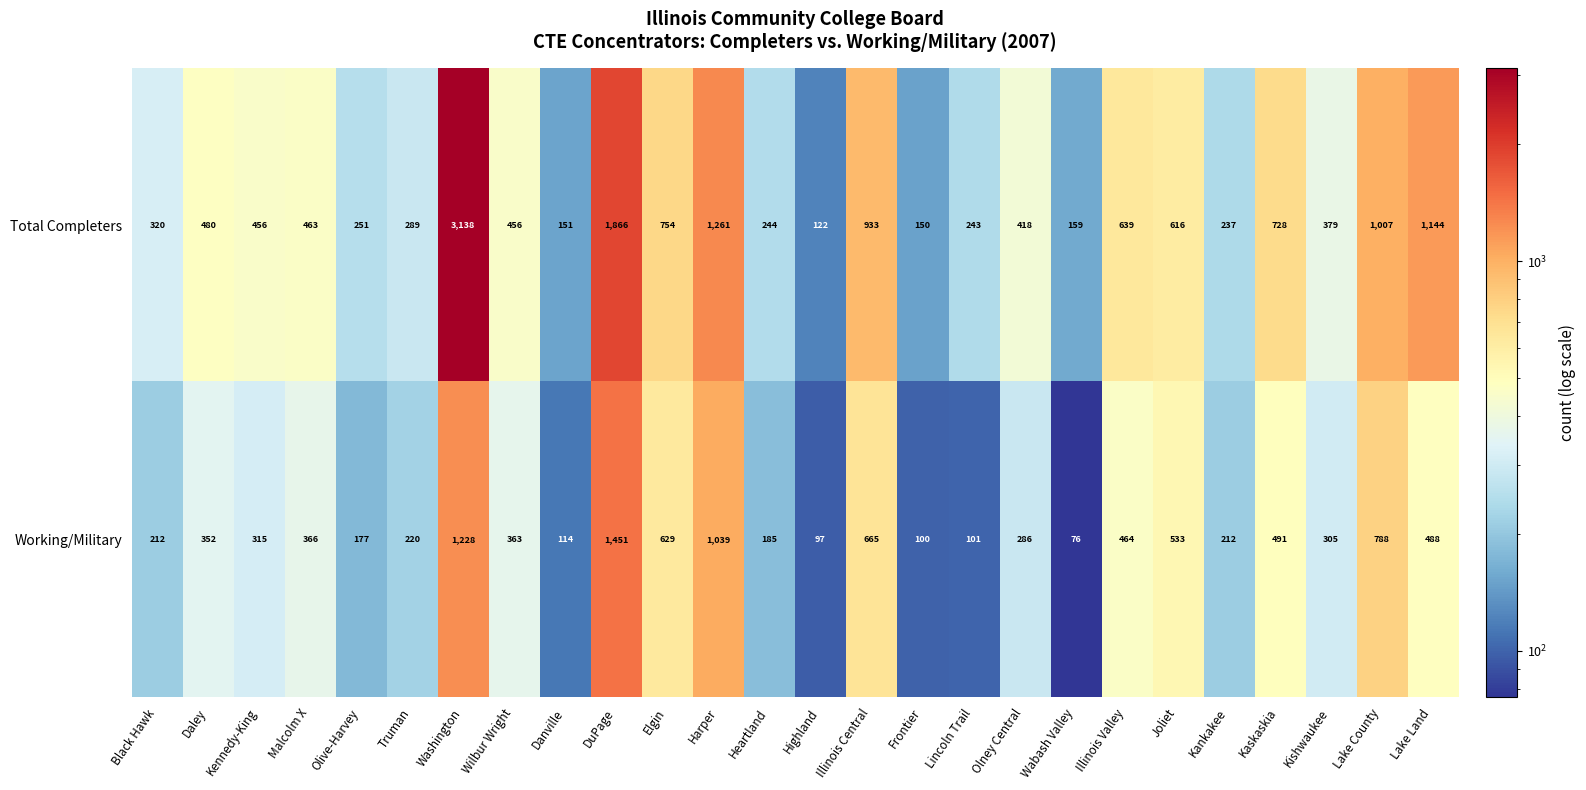

Between Malcolm X and Lake Land, which series saw the biggest shift?

Total Completers